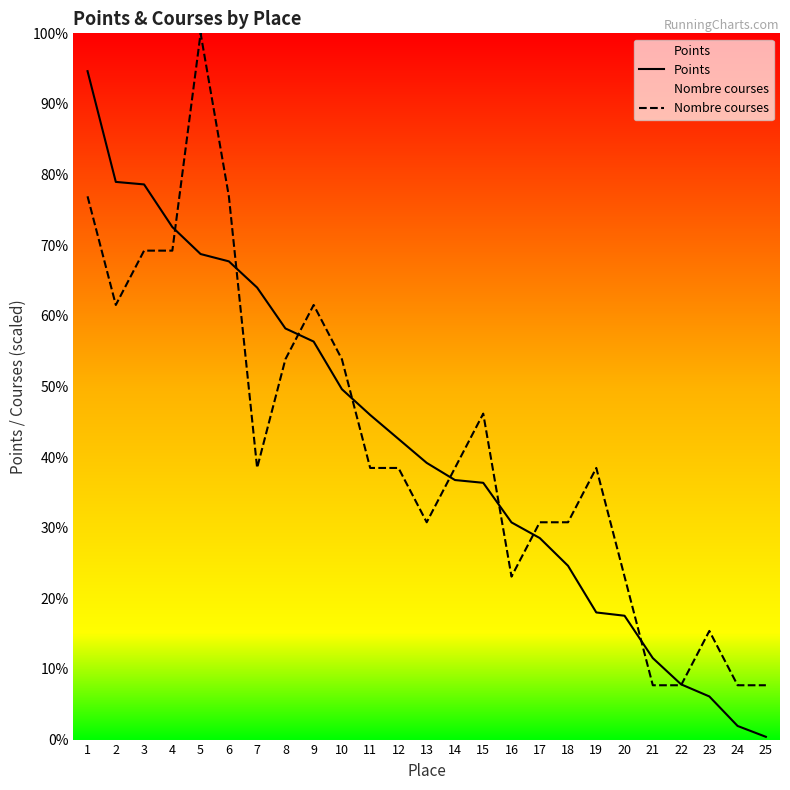

Which series has the largest range (max minus min)?

Points